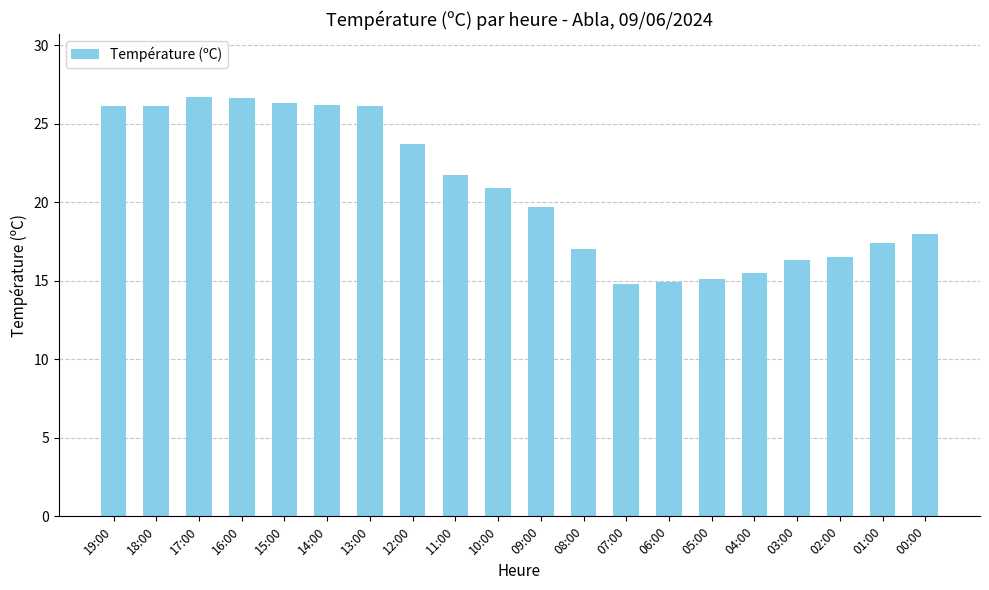

What is the difference between the values at 04:00 and 18:00?

10.6